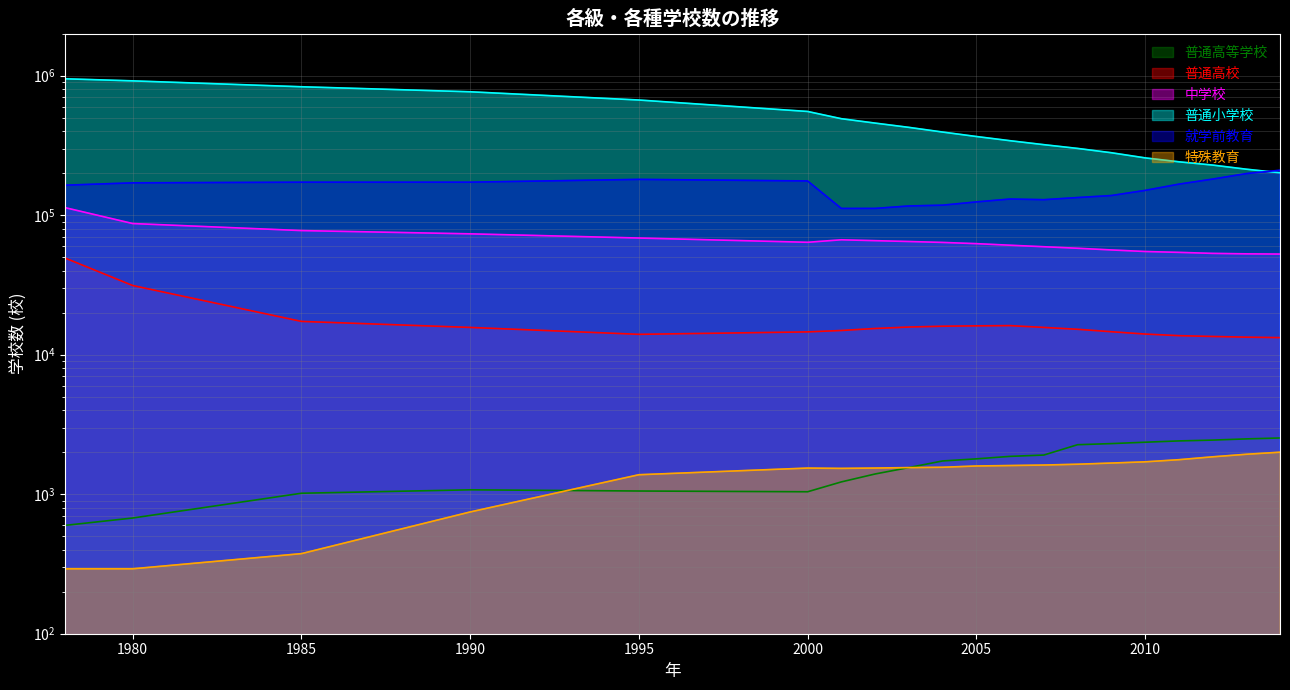

What is the difference between the second highest and second lowest values in the 特殊教育 series?

1641